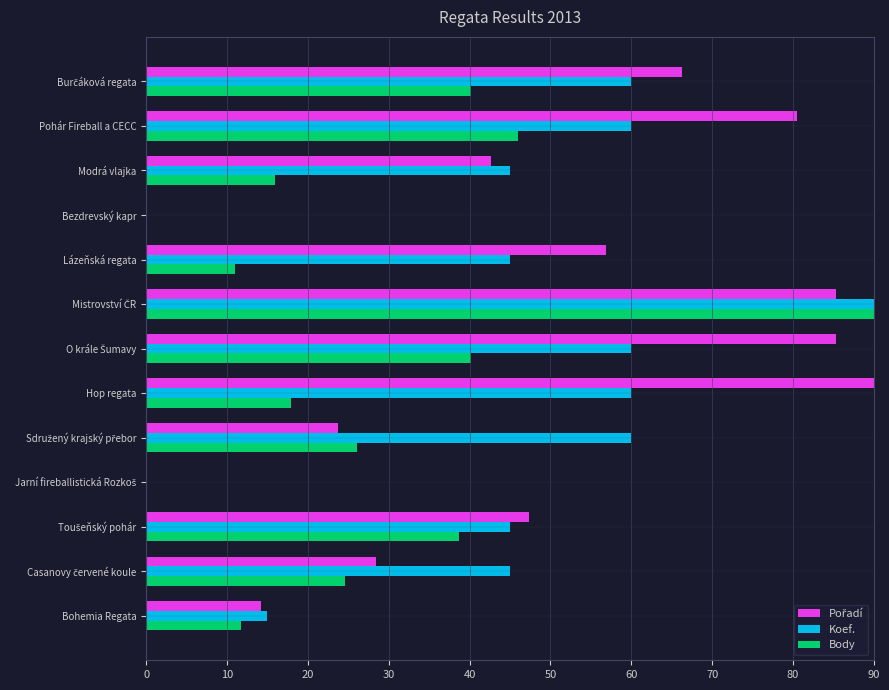

The Koef. series shows 45.0 at Modrá vlajka. True or false?

True